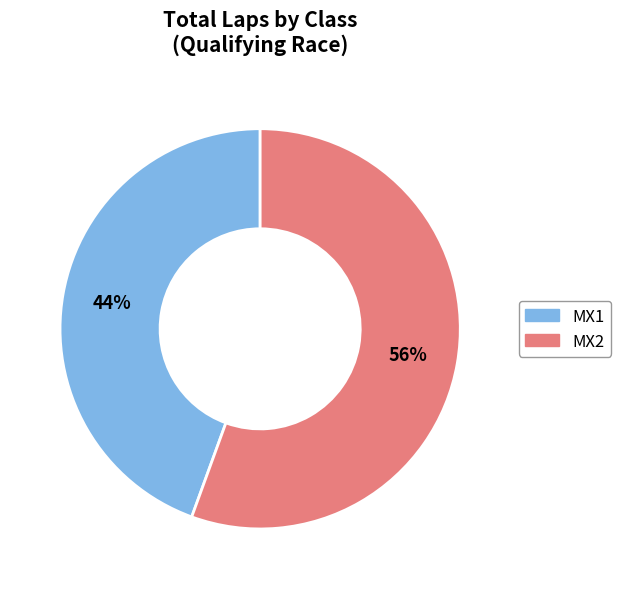

Does any single category account for the majority?

Yes